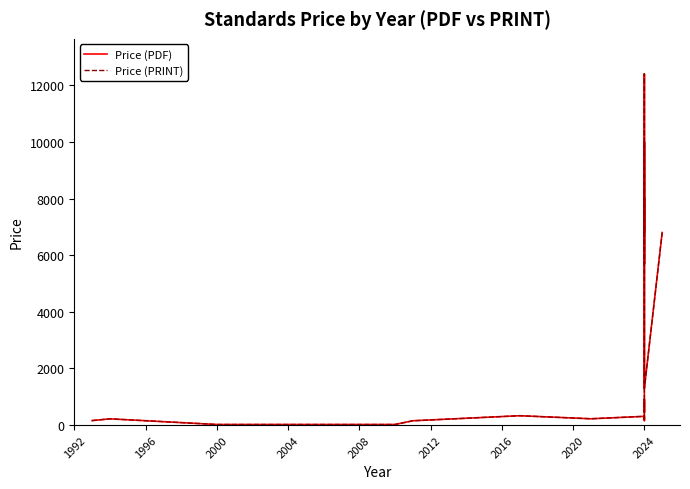

How many lines are shown in the chart?

2